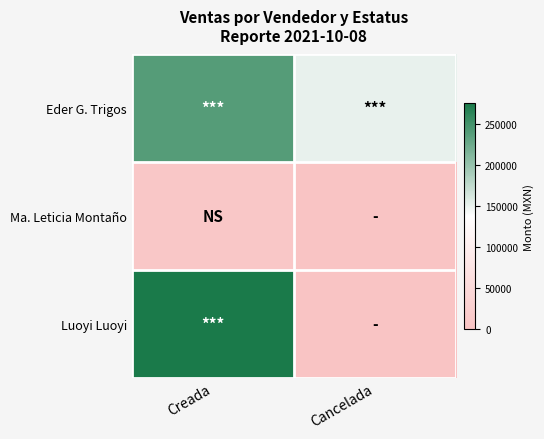

Rank the series by their average value, from highest to lowest.

Eder G. Trigos, Luoyi Luoyi, Ma. Leticia Montaño